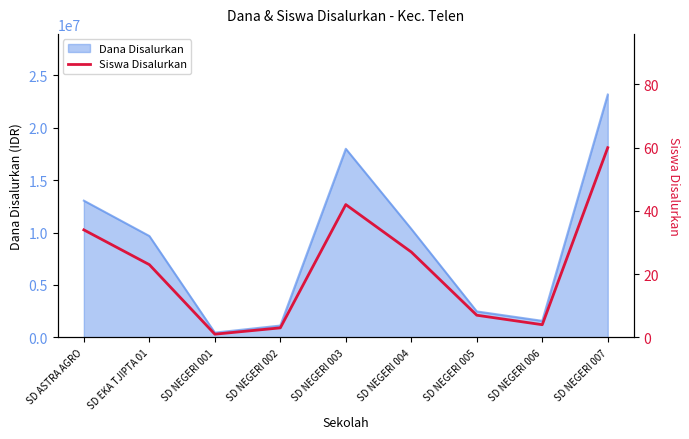

Rank the categories by value from highest to lowest.

SD NEGERI 007, SD NEGERI 003, SD ASTRA AGRO, SD NEGERI 004, SD EKA TJIPTA 01, SD NEGERI 005, SD NEGERI 006, SD NEGERI 002, SD NEGERI 001